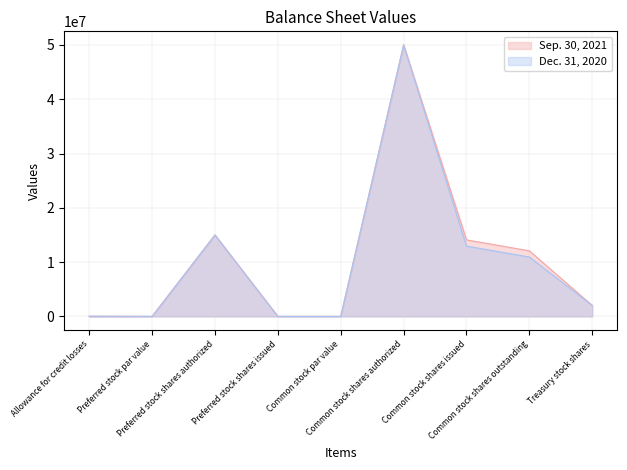

Between Allowance for credit losses and Common stock shares outstanding, which series saw the biggest shift?

Sep. 30, 2021